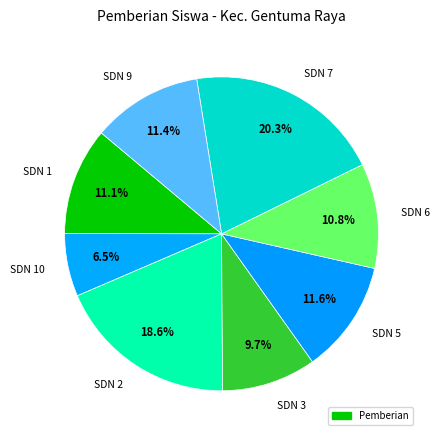

Combined, do SDN 1 and SDN 10 account for over 50%?

No